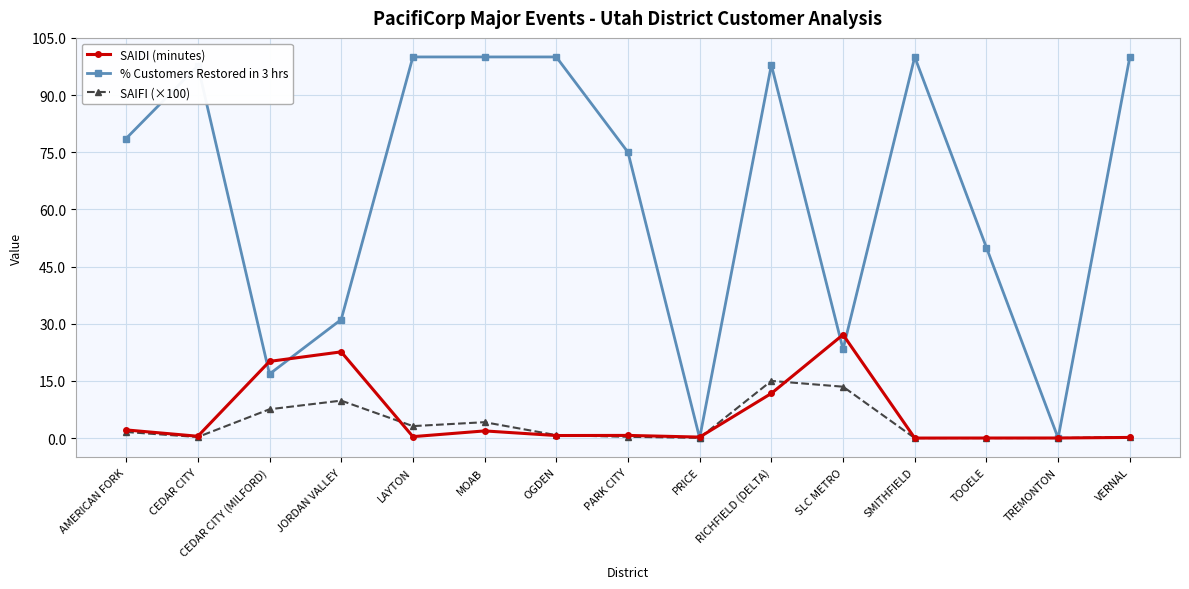

Which series has the widest spread of values?

% Customers Restored in 3 hrs